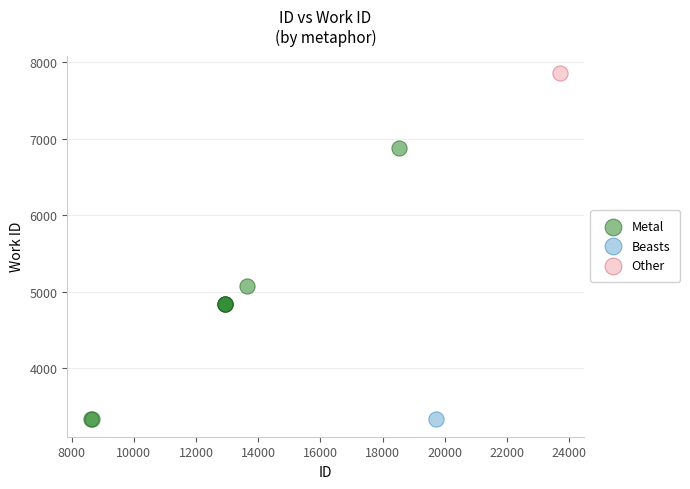

What are all the series names shown in the legend?

Metal, Beasts, Other